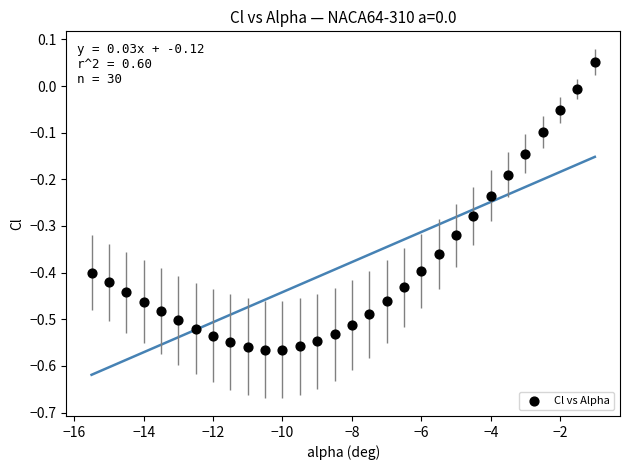

What is the range of Y values (max minus min)?

0.6